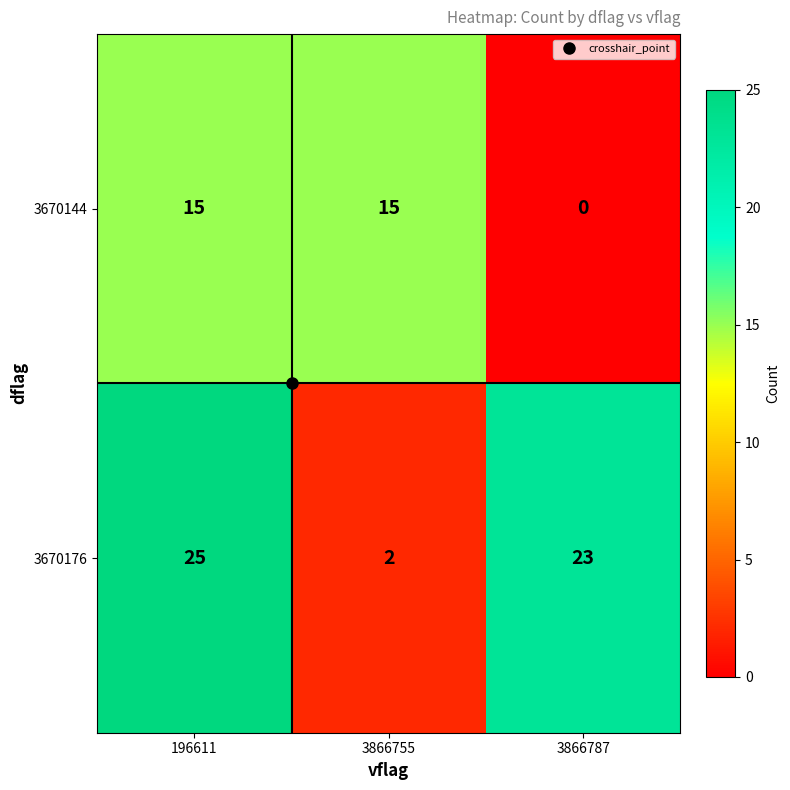

What is the difference between the highest and lowest values at 196611?

10